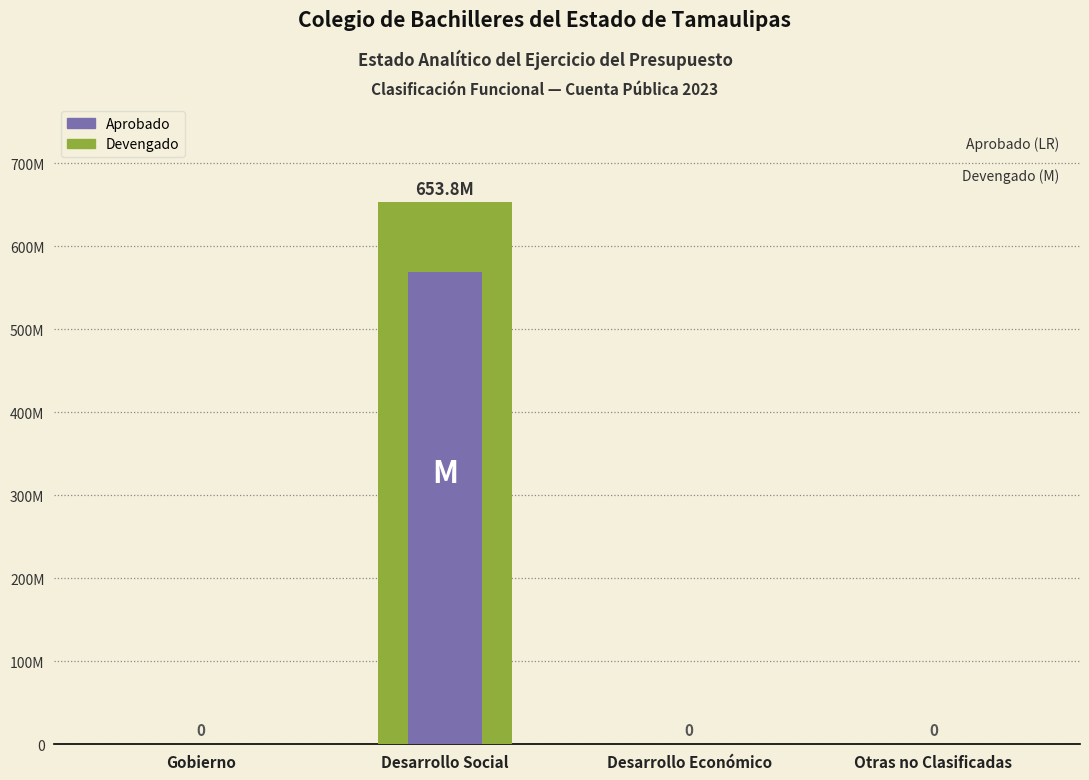

How many positive values does the Aprobado series have?

1